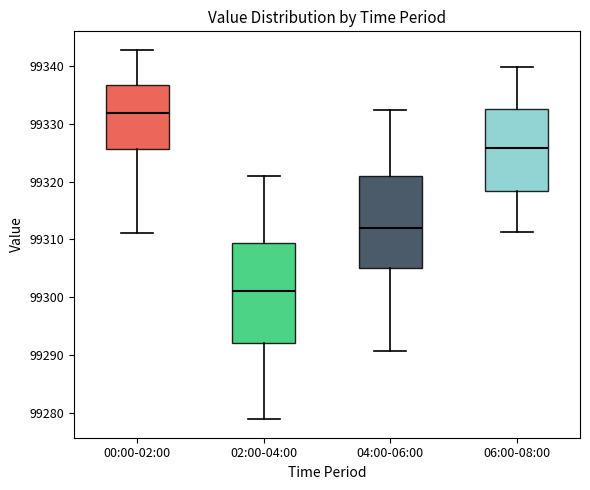

Which box is the tallest, from its lower edge to its upper edge?

02:00-04:00